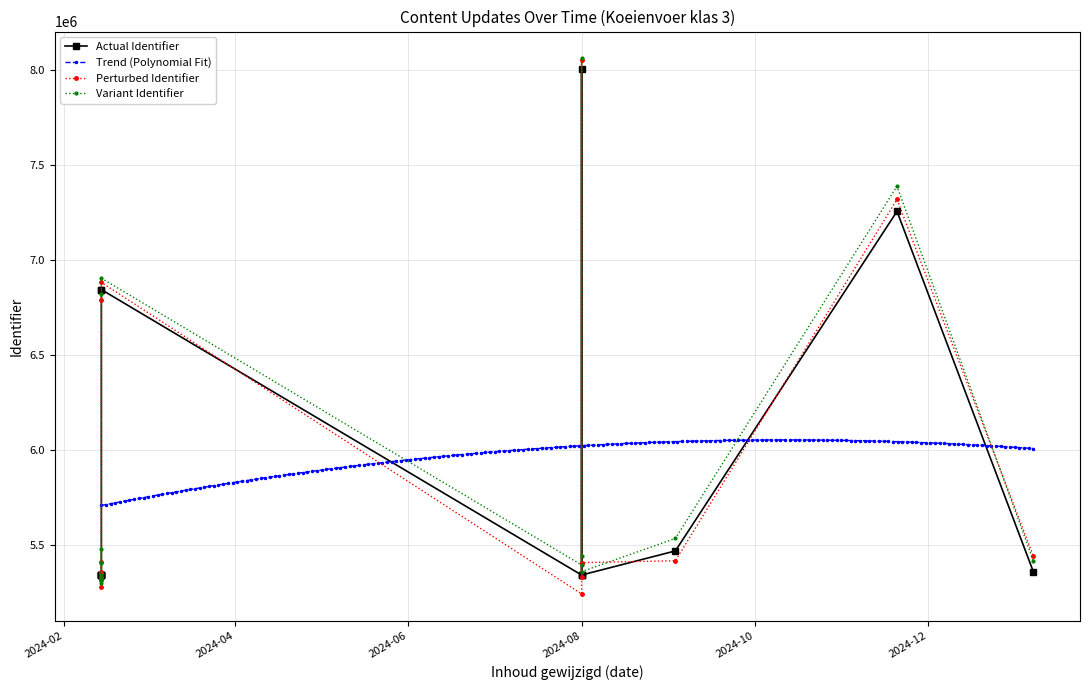

What is the maximum value shown in the chart?

8001148